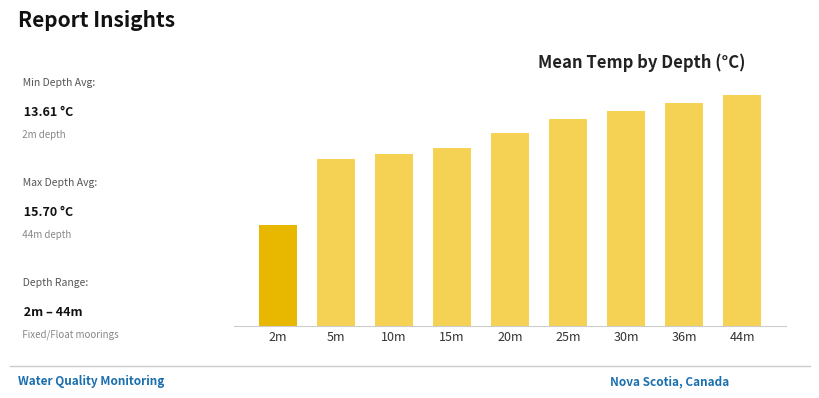

What is the sum of all values?

135.1